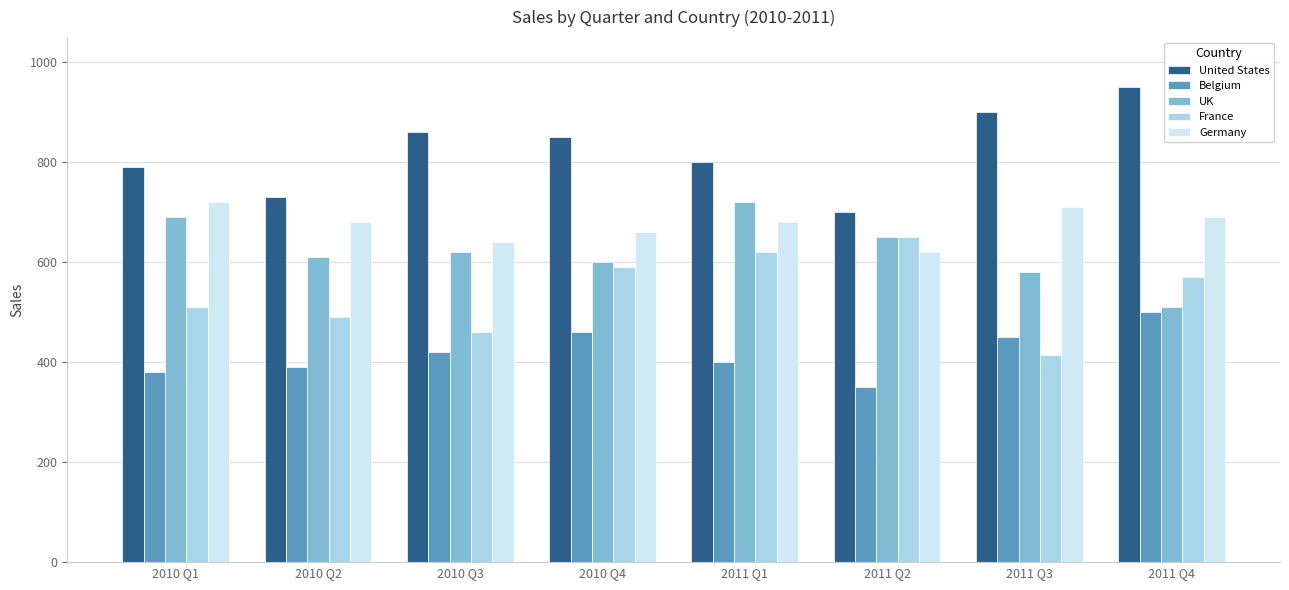

What is the label of the 6th bar from the right?

2010 Q3